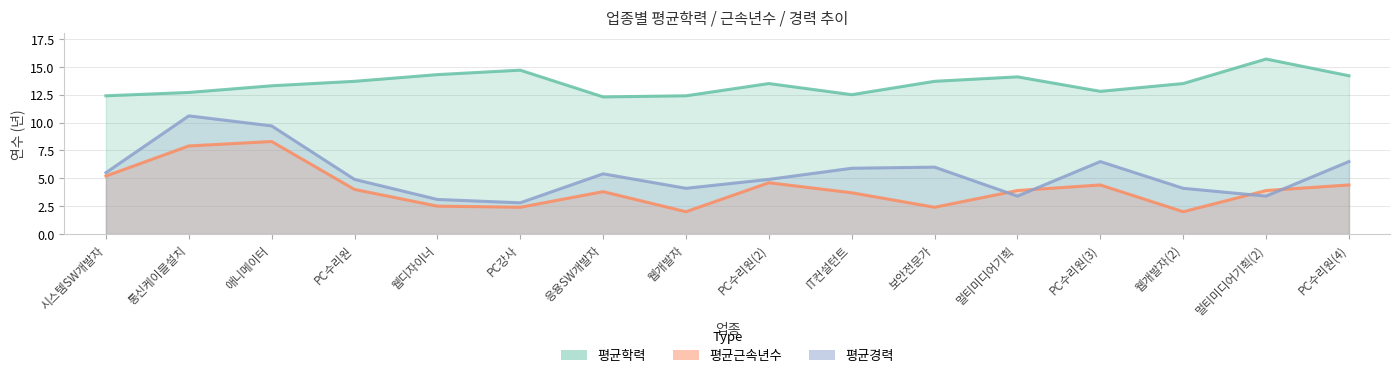

What is the minimum value shown in the chart?

2.0